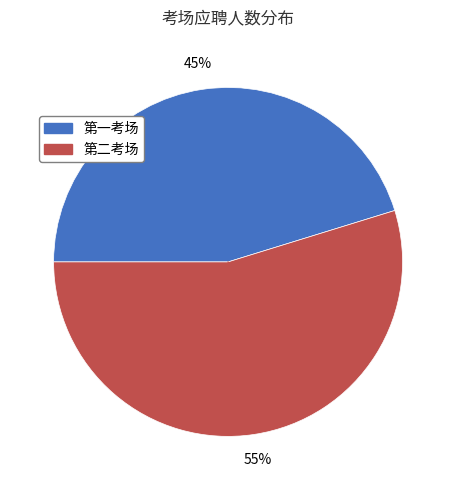

What is the smallest slice in the pie chart?

第一考场